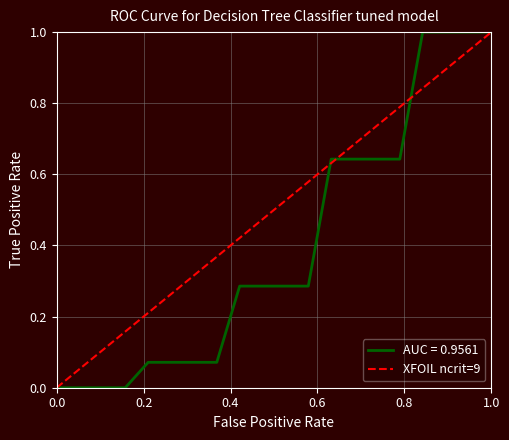

Does the chart display data point markers on the line(s)?

No